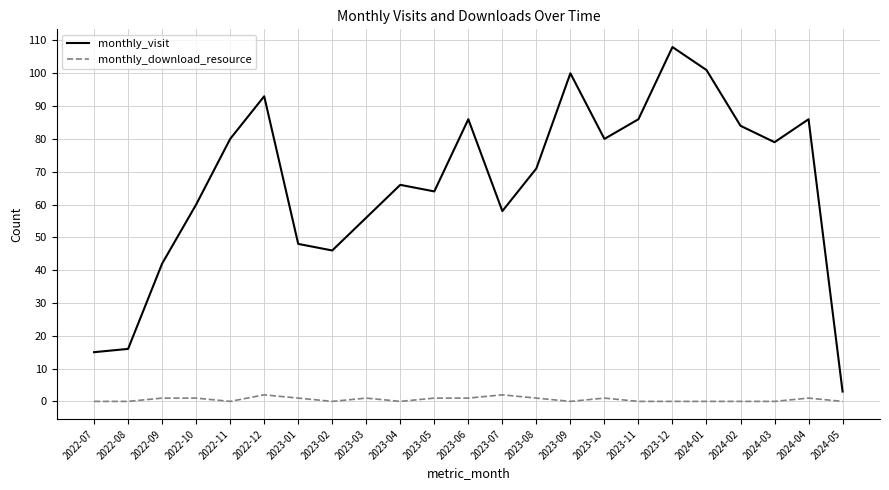

Which series has the largest total across all categories?

monthly_visit